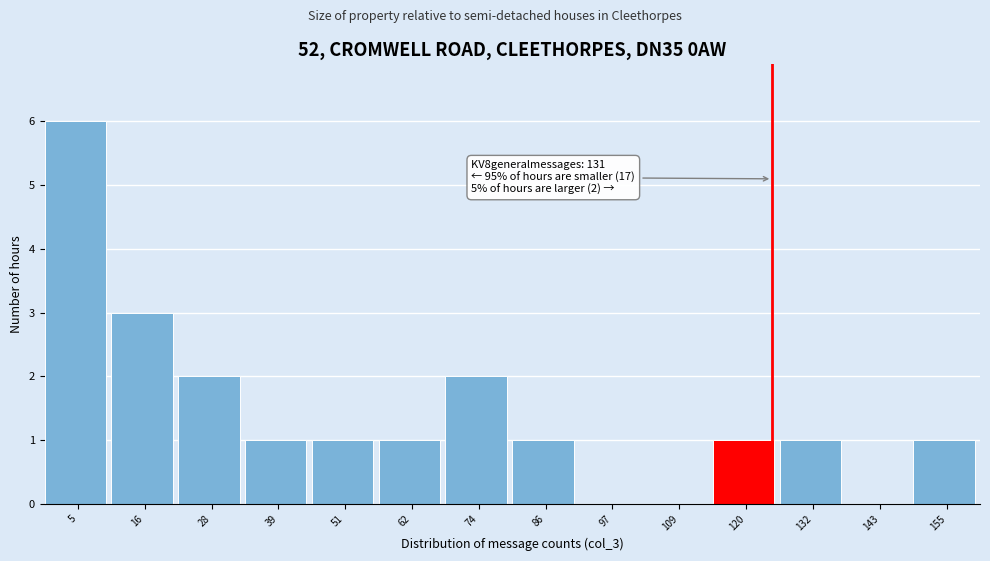

Reading right to left, extract all data points from this chart.

155=1	143=0	132=1	120=1	109=0	97=0	86=1	74=2	62=1	51=1	39=1	28=2	16=3	5=6